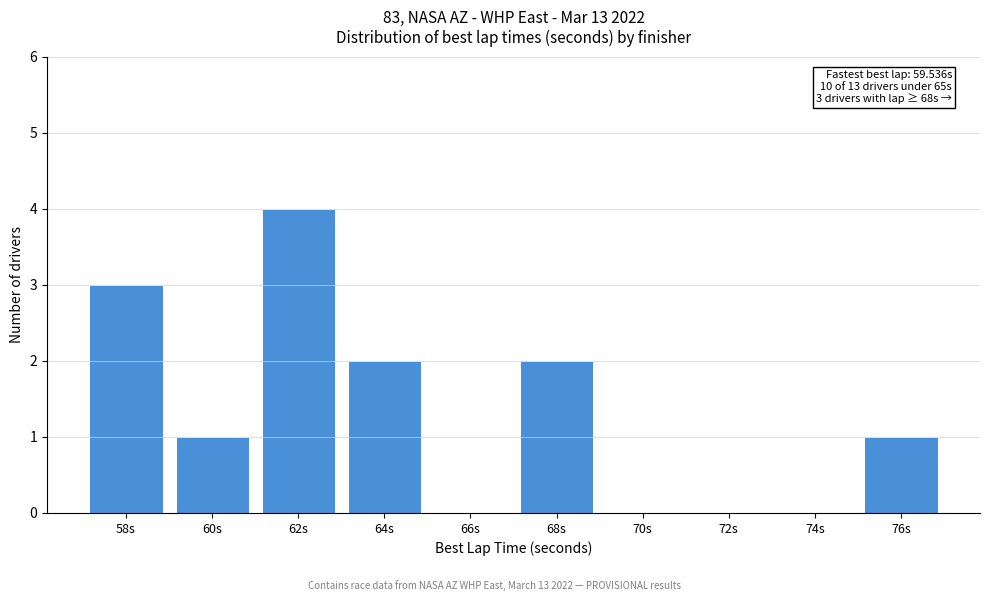

Reading left to right, what are all the values shown in this chart?

58s=3	60s=1	62s=4	64s=2	66s=0	68s=2	70s=0	72s=0	74s=0	76s=1